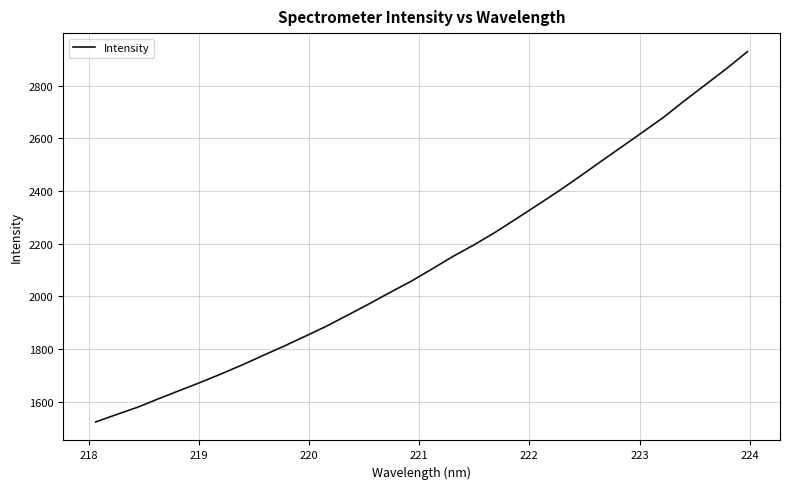

What is the greatest value displayed?

2929.3